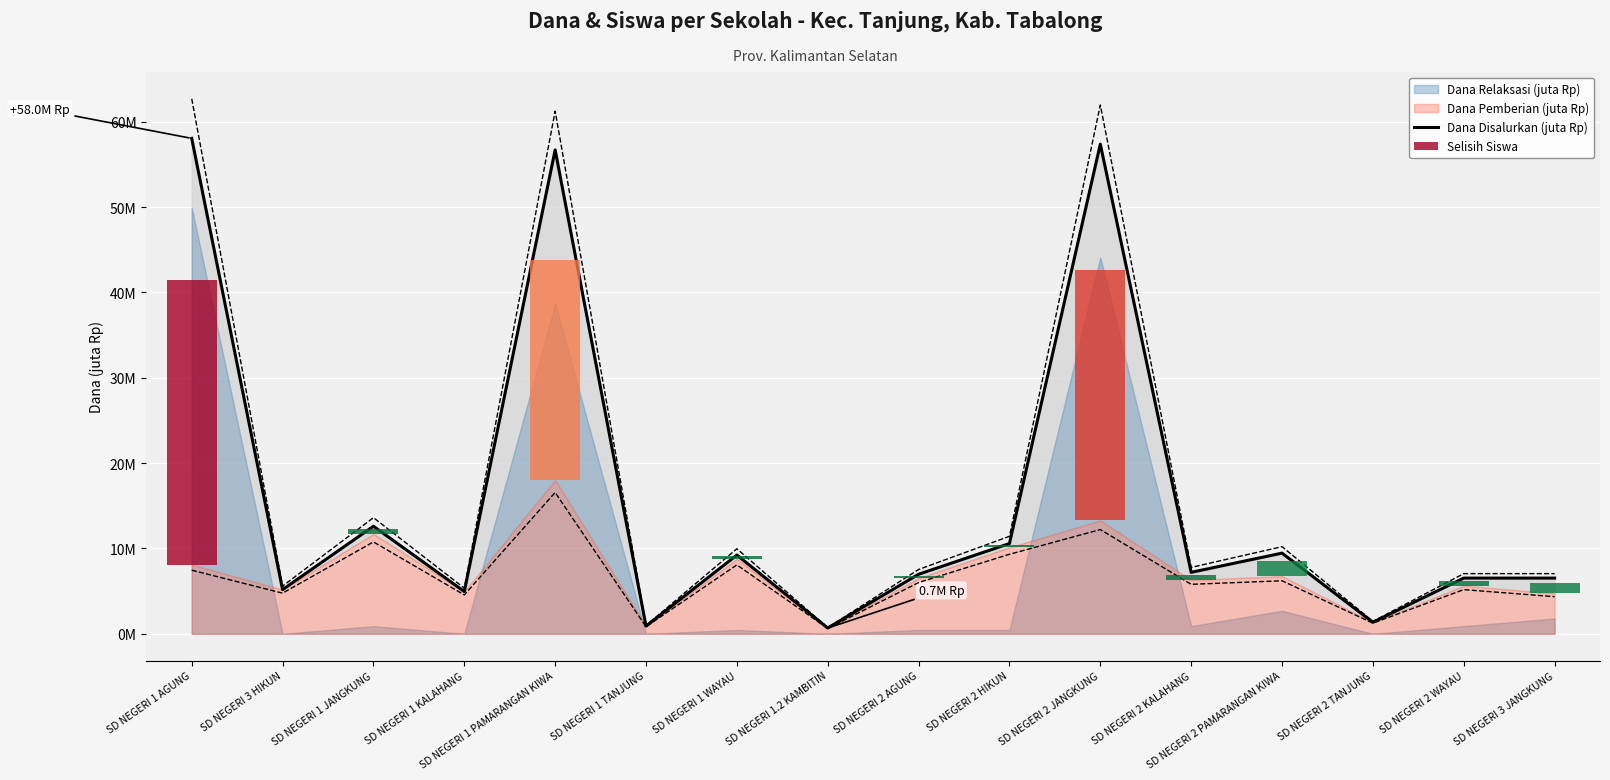

What is the sum of all values?

254.2